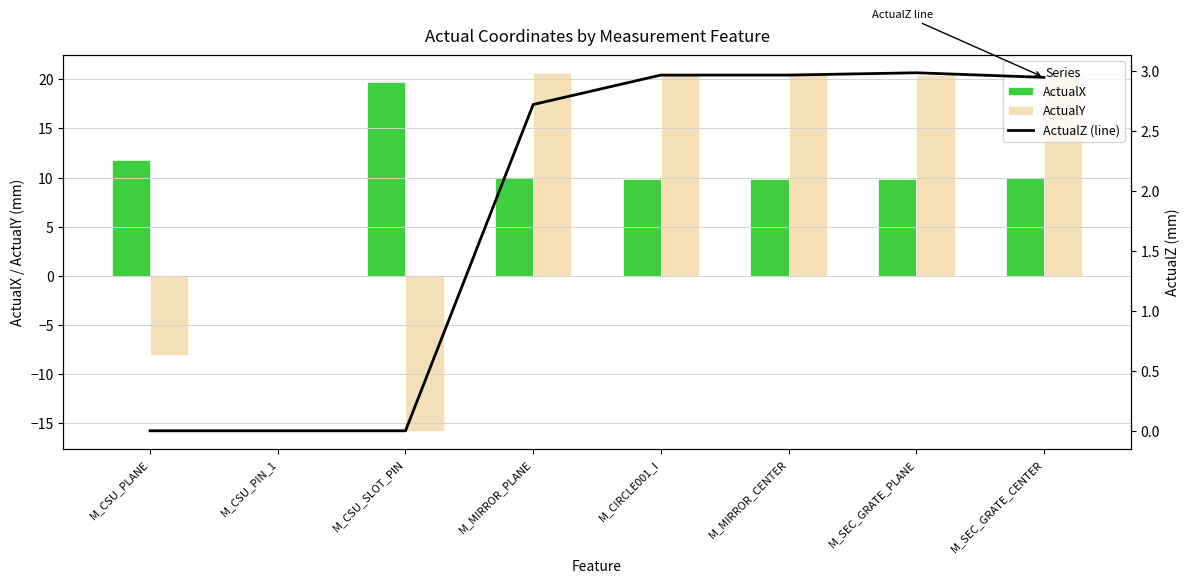

At which category is the sum across all series the highest?

M_MIRROR_PLANE